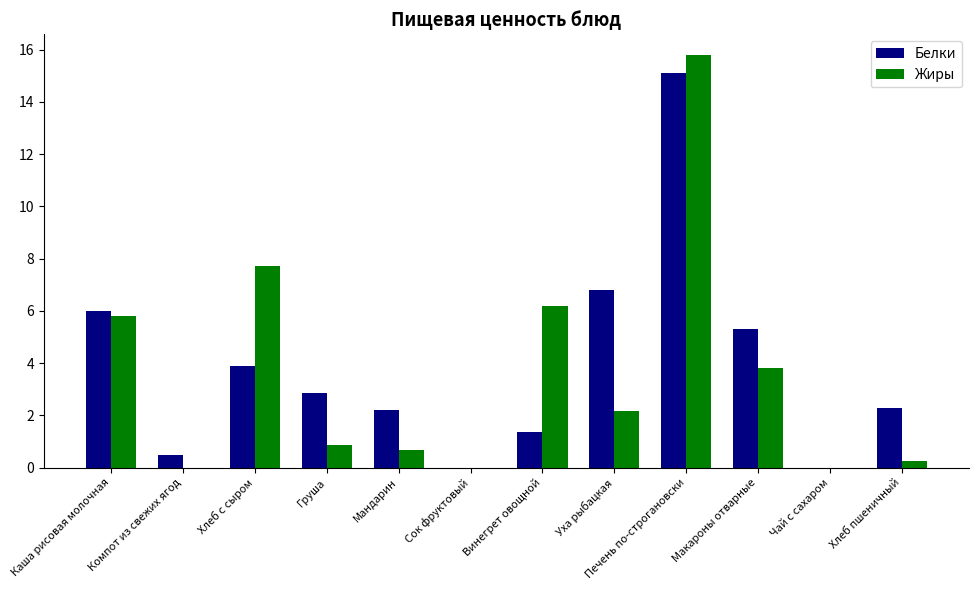

Which category has the highest value in the Жиры series?

Печень по-строгановски